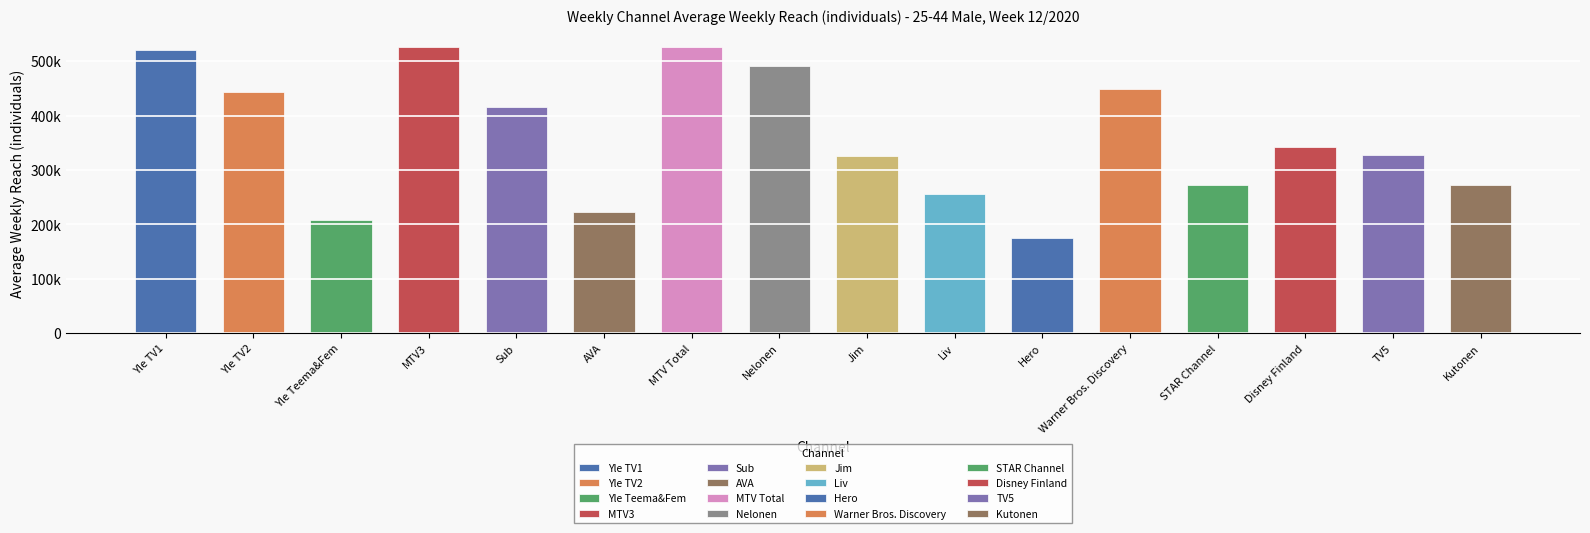

Are the bars grouped side by side (vs. stacked)?

No